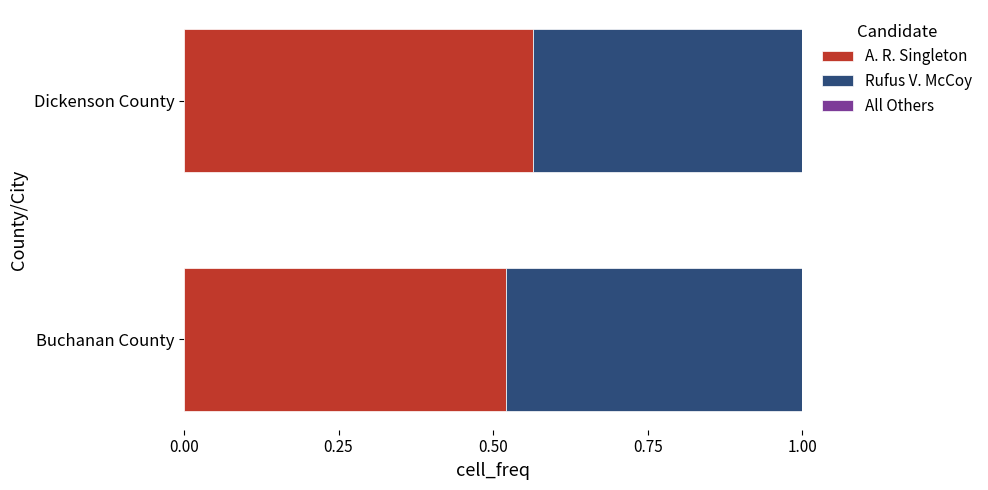

At which label does A. R. Singleton reach its peak?

Dickenson County